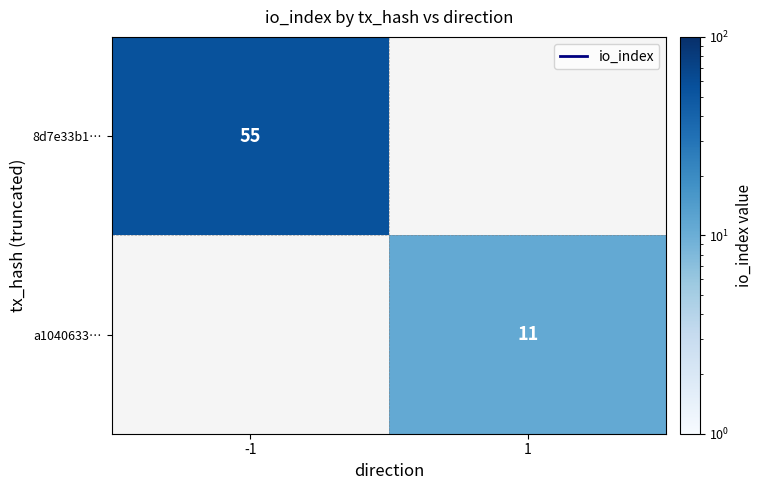

The value of 8d7e33b1… at -1 is 55. True or false?

True